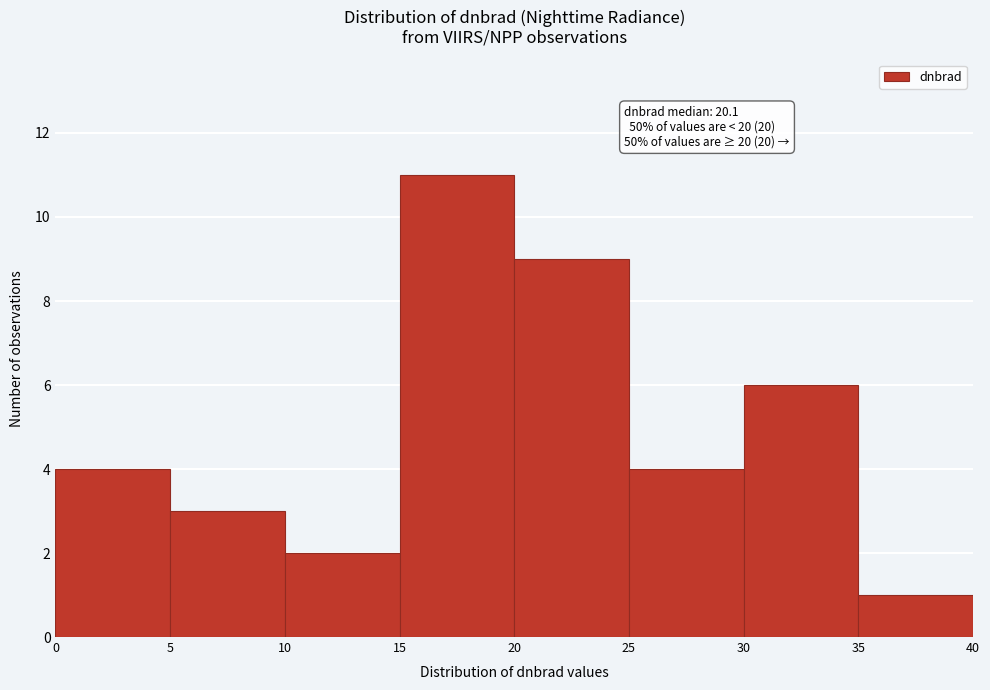

Over which range of the x-axis is the bar tallest?

15 to 20